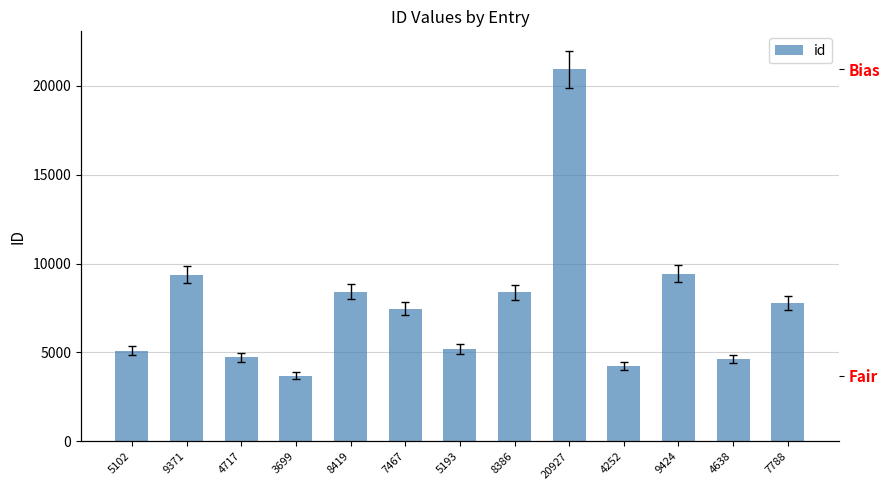

Read the value at 8419, to the nearest 100.

8400